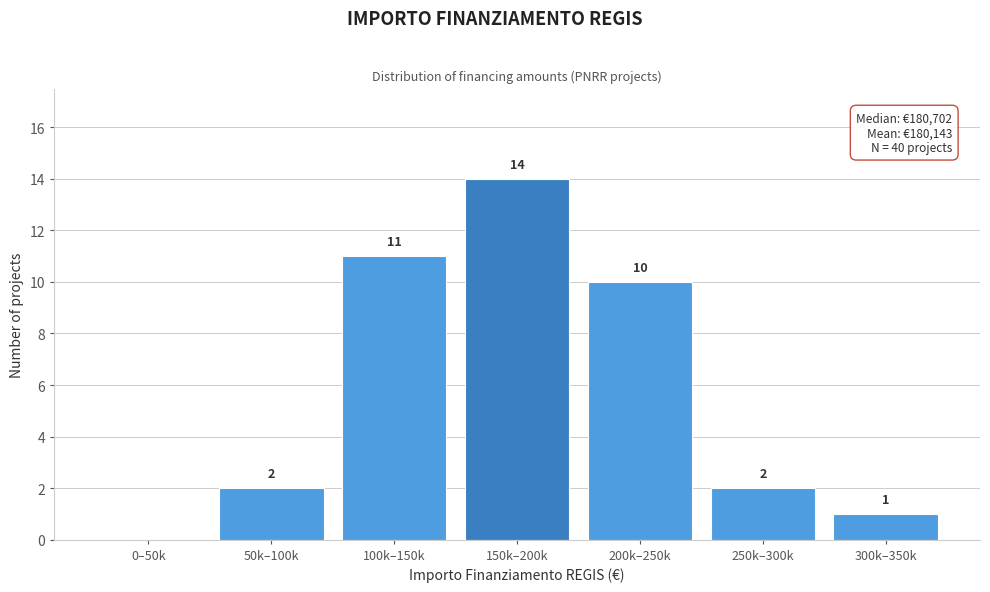

Reading left to right, what are all the values shown in this chart?

0–50k=0	50k–100k=2	100k–150k=11	150k–200k=14	200k–250k=10	250k–300k=2	300k–350k=1